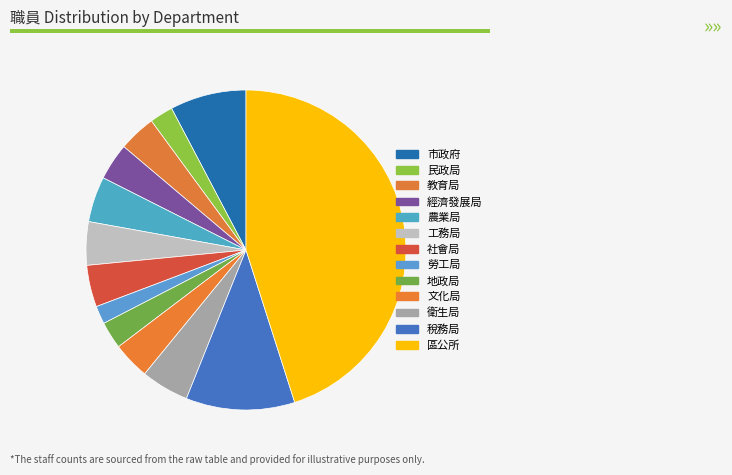

How many segments does this pie chart have?

13